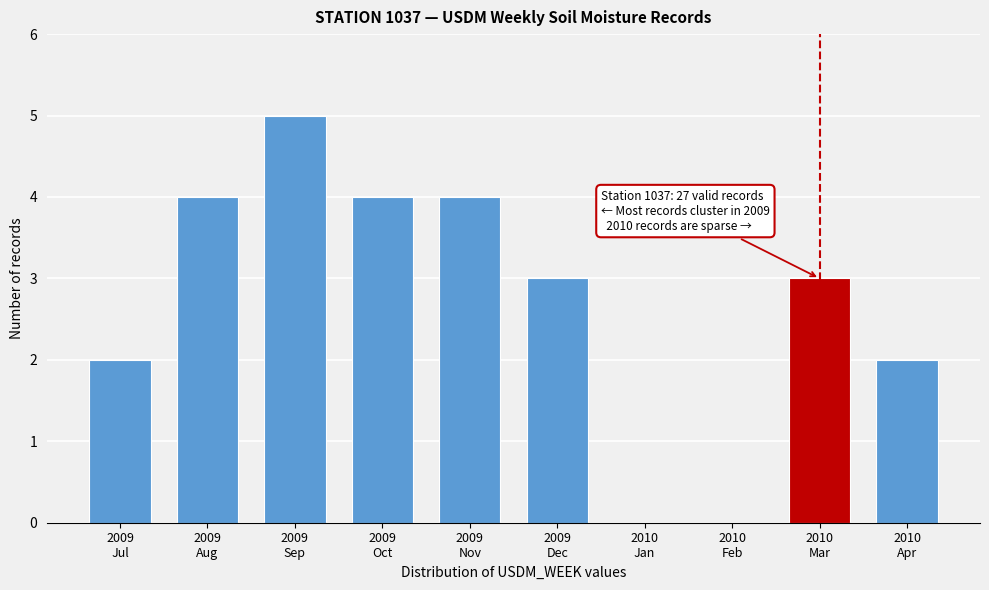

What is the greatest value displayed?

5